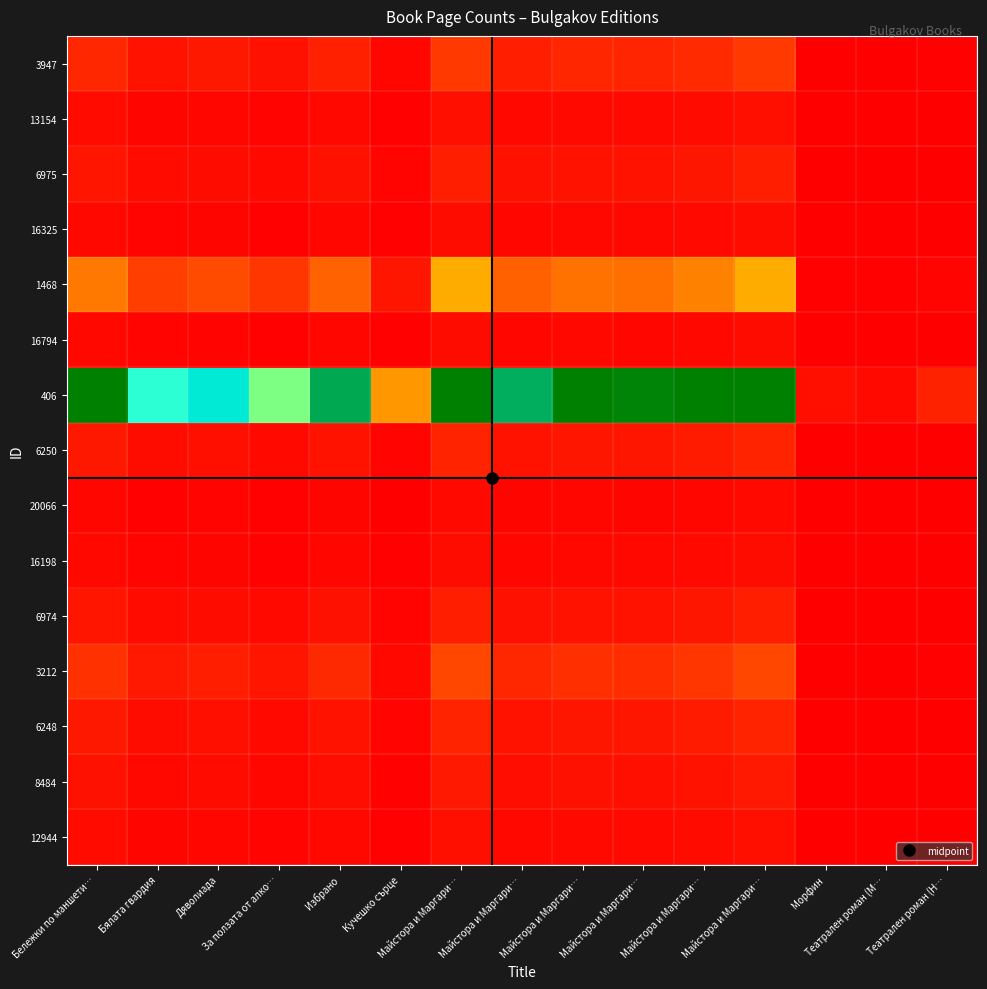

Count the number of data series in this chart.

15